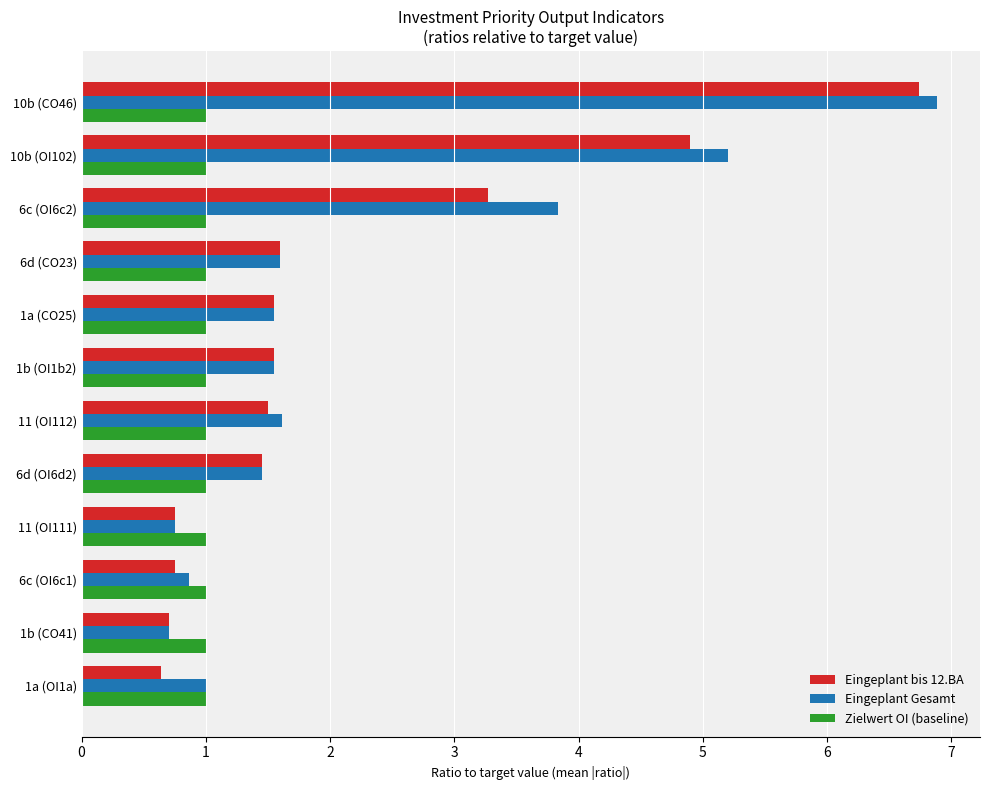

Between 6c (OI6c1) and 6d (CO23), which series saw the biggest shift?

Eingeplant bis 12.BA